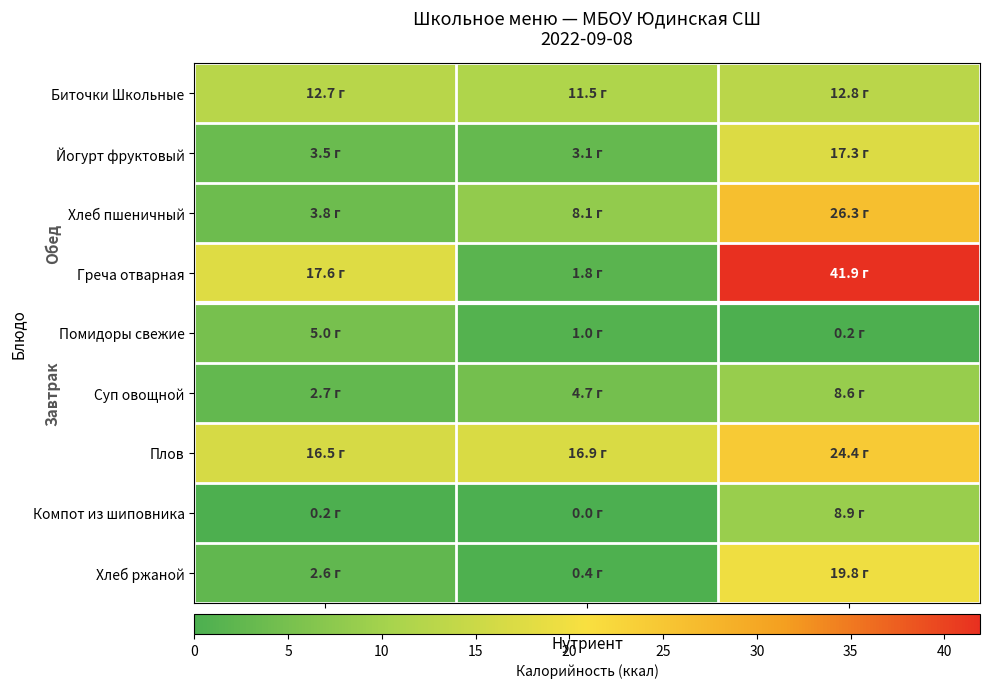

How many categories are shown in the chart?

3